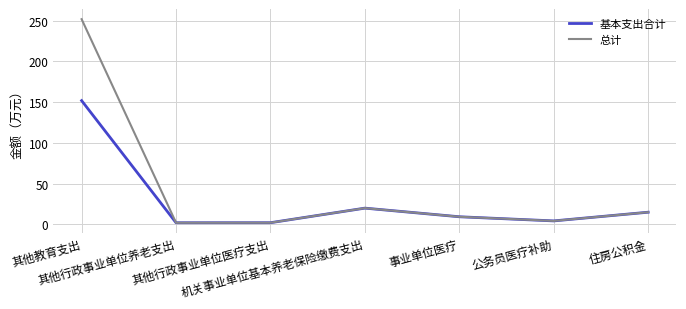

What is the greatest value displayed?

251.8